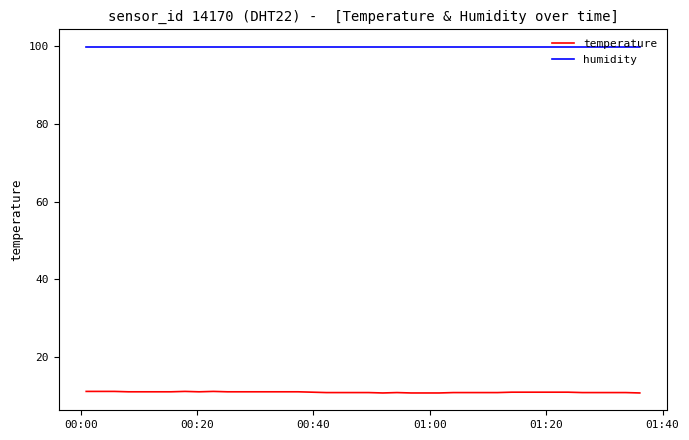

List the series in order of their overall mean, lowest first.

temperature, humidity